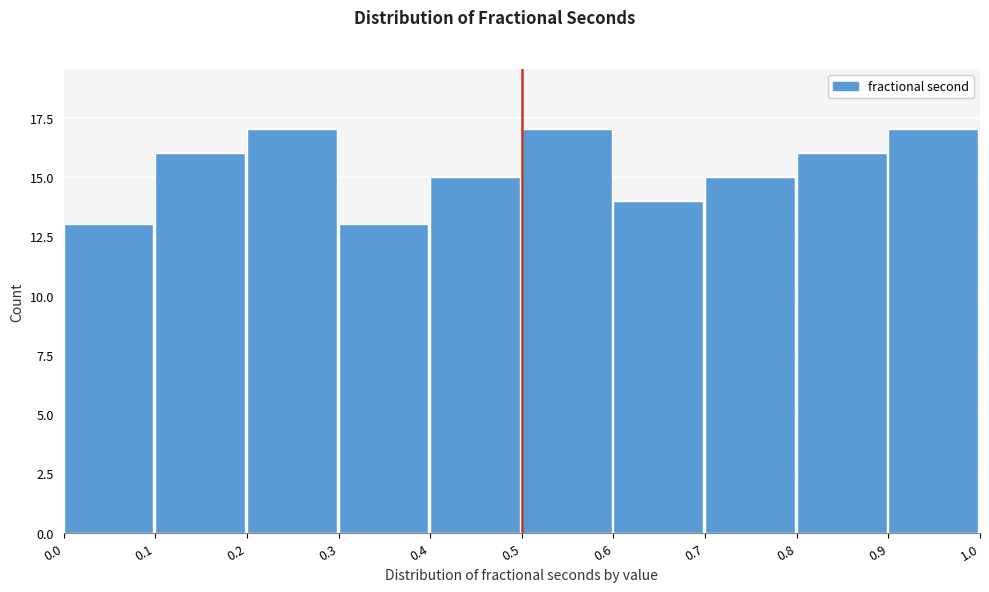

Reading left to right, transcribe this chart: for each bar, give the range it covers on the x-axis and its height. The values are not printed on the chart, so give them approximately, as read against the axis.

0.0 to 0.1: 13
0.1 to 0.2: 16
0.2 to 0.3: 17
0.3 to 0.4: 13
0.4 to 0.5: 15
0.5 to 0.6: 17
0.6 to 0.7: 14
0.7 to 0.8: 15
0.8 to 0.9: 16
0.9 to 1.0: 17